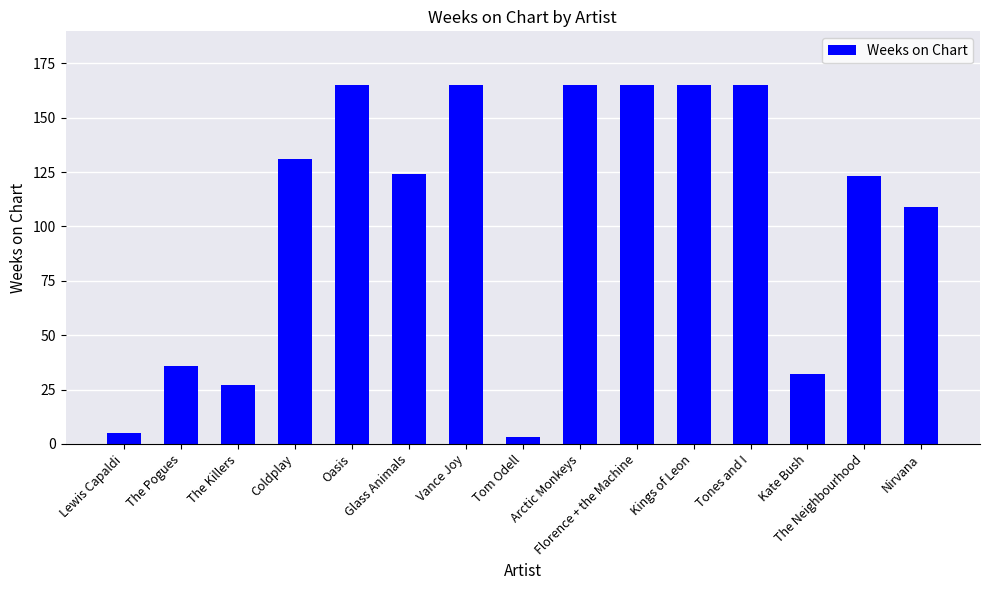

Approximately how many times larger is the value at Coldplay compared to Kate Bush?

4.1